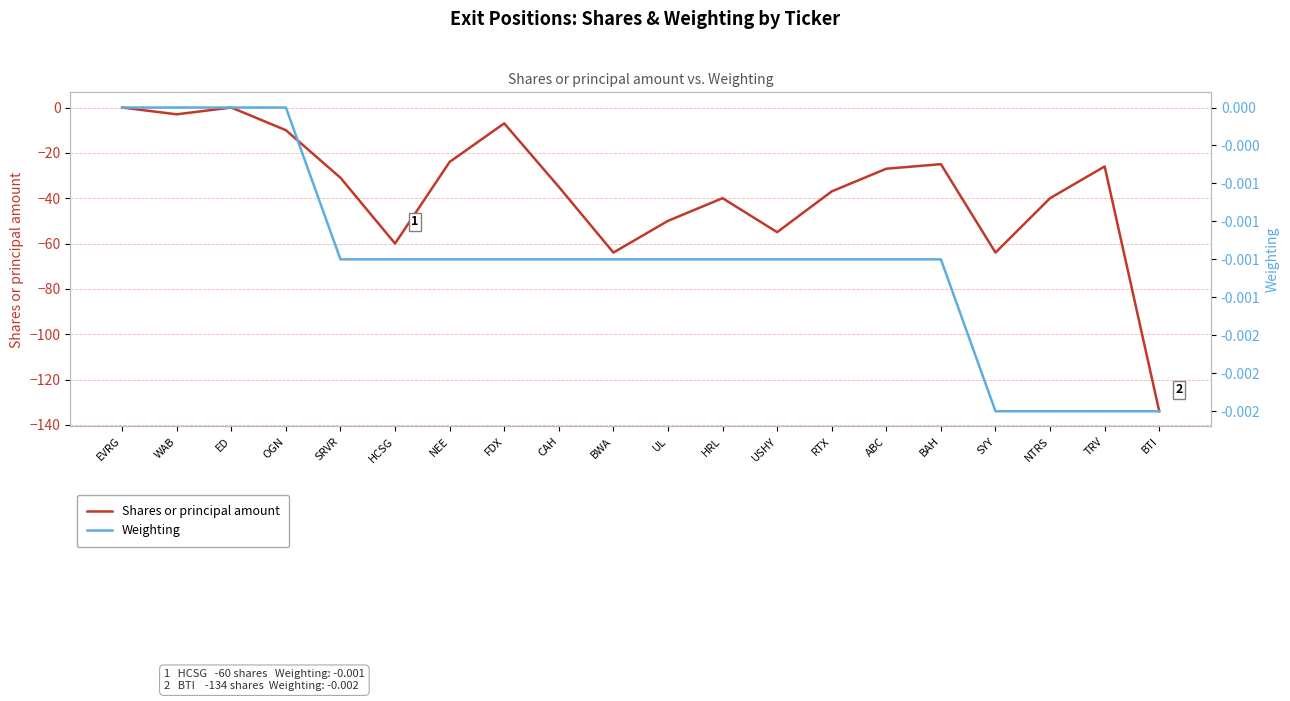

What position from the right is SRVR?

16